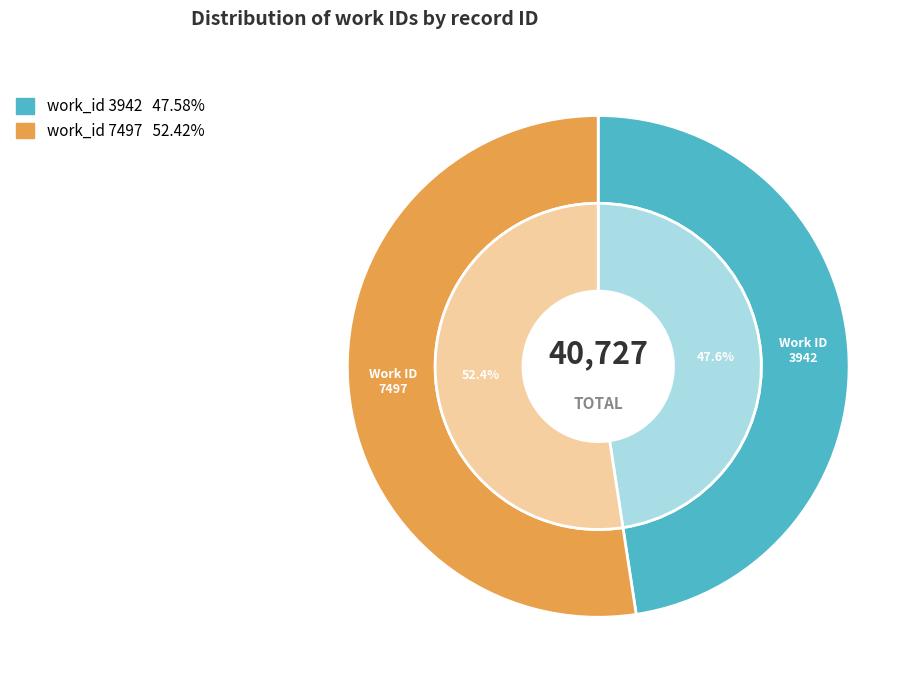

To the nearest percent, what is the combined percentage of 3942 and 7497?

100%